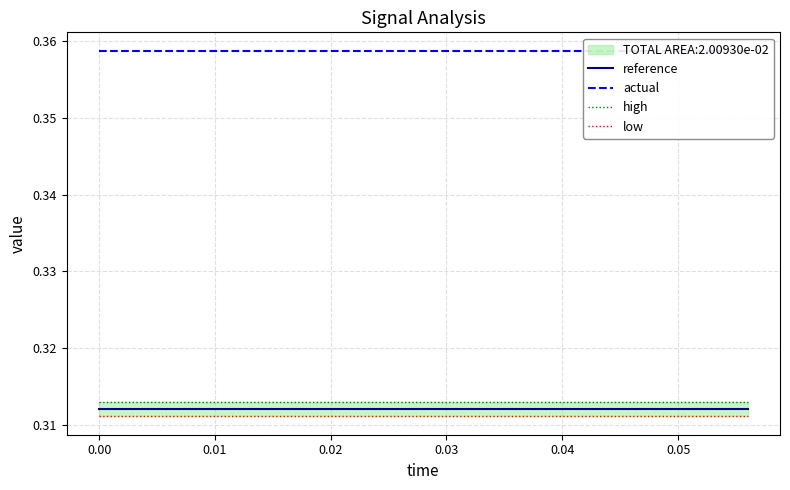

Reading left to right, what are all the values shown in this chart?

reference: 0.3	0.3	0.3	0.3	0.3	0.3	0.3	0.3	0.3	0.3	0.3	0.3	0.3	0.3	0.3
actual: 0.4	0.4	0.4	0.4	0.4	0.4	0.4	0.4	0.4	0.4	0.4	0.4	0.4	0.4	0.4
high: 0.3	0.3	0.3	0.3	0.3	0.3	0.3	0.3	0.3	0.3	0.3	0.3	0.3	0.3	0.3
low: 0.3	0.3	0.3	0.3	0.3	0.3	0.3	0.3	0.3	0.3	0.3	0.3	0.3	0.3	0.3